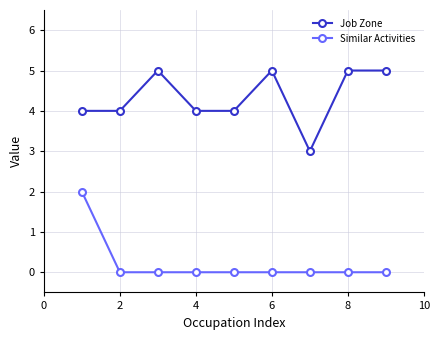

True or false: Similar Activities and Job Zone intersect in this chart.

False